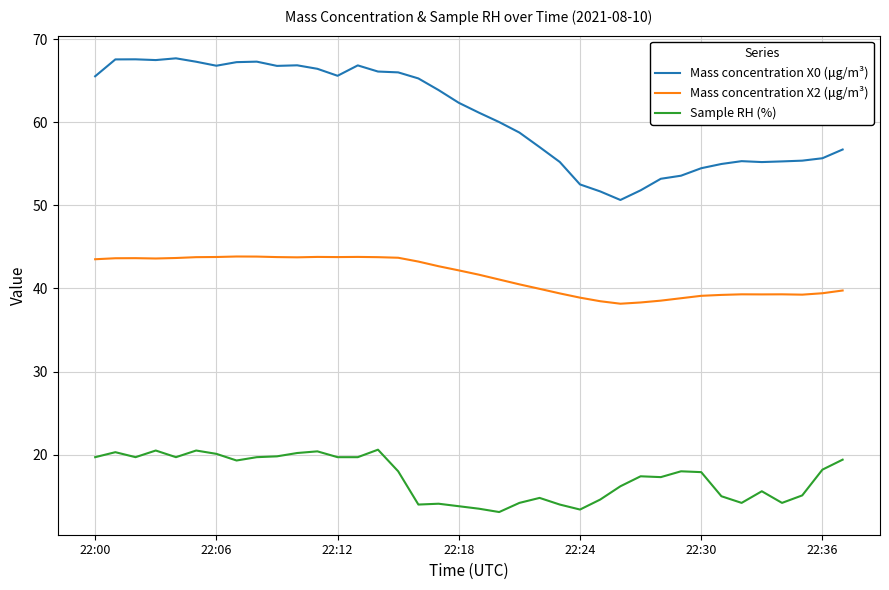

What is the minimum value shown in the chart?

13.1